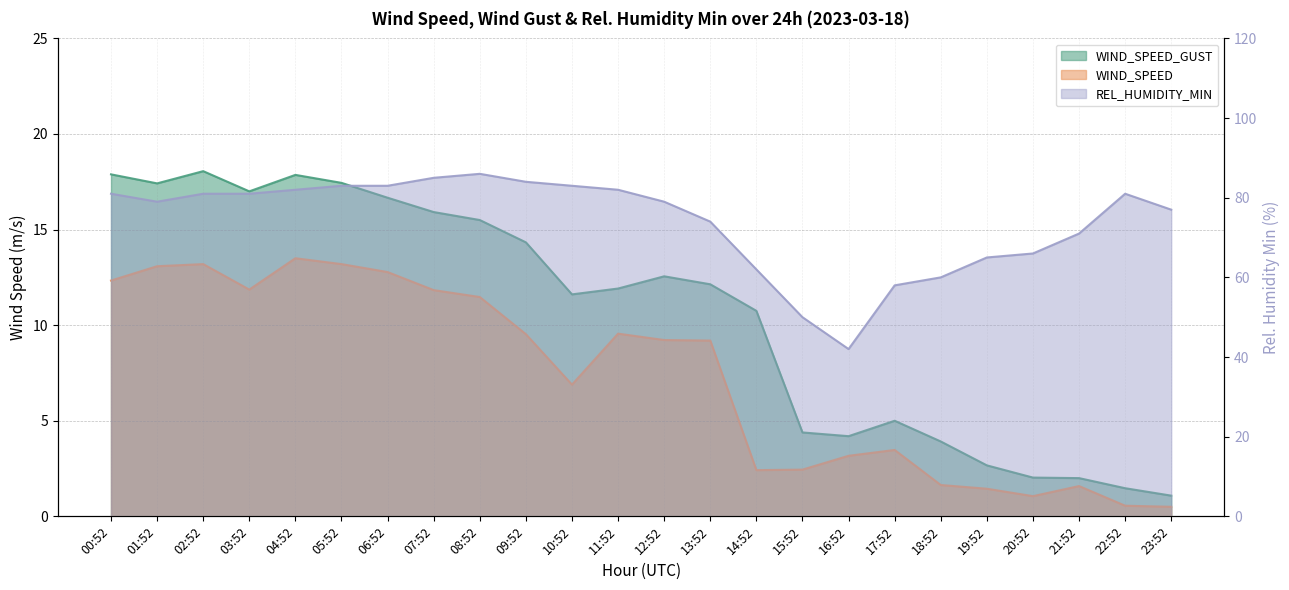

What is the minimum value for WIND_SPEED?

0.5